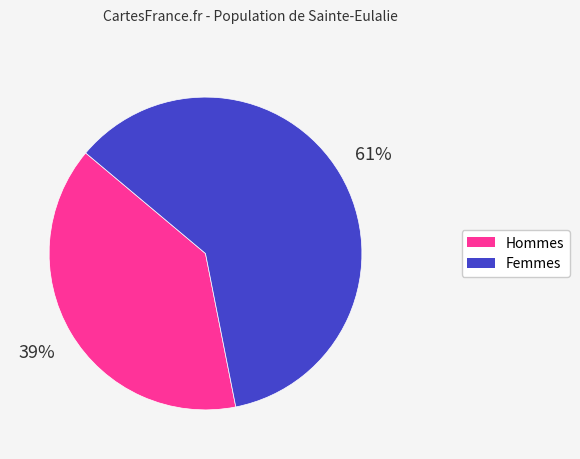

Is there any slice that represents more than half of the pie?

Yes